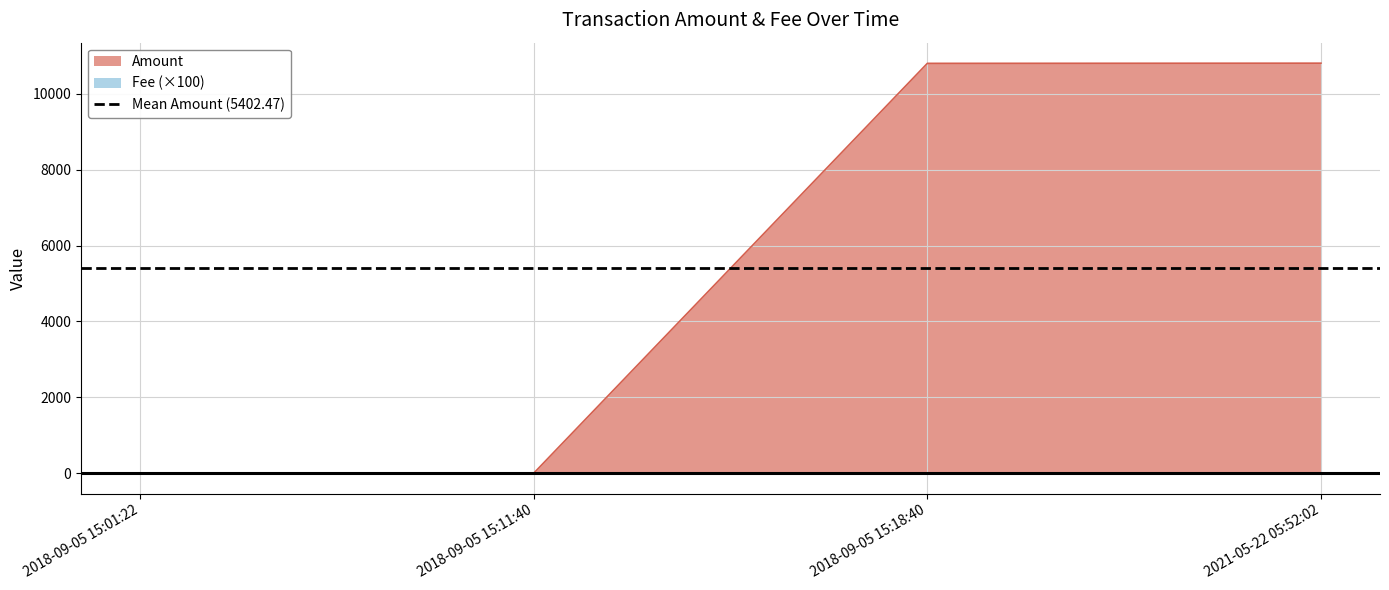

True or false: Fee has more than 0 interior local peaks.

False